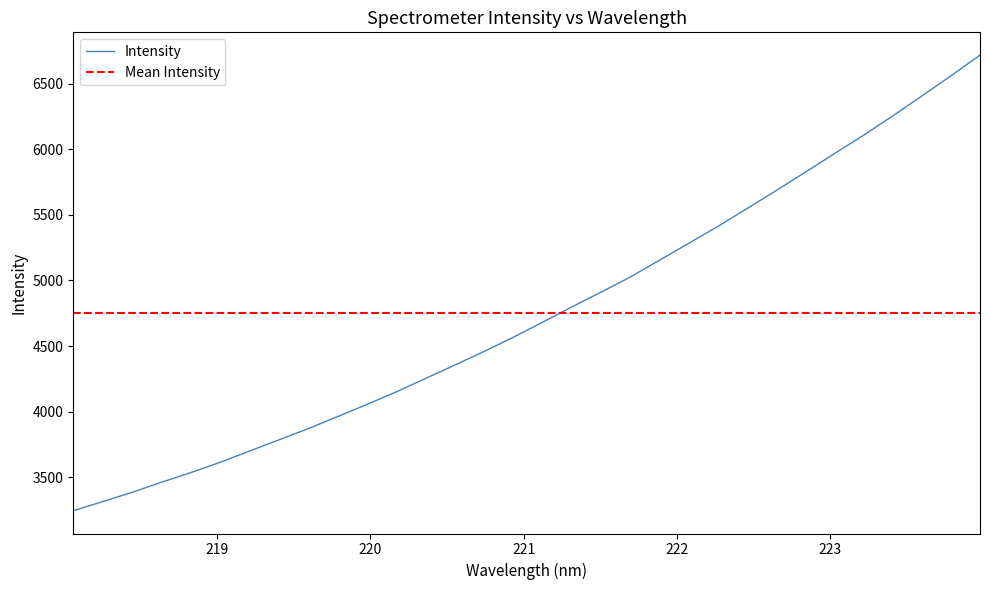

Does the chart display data point markers on the line(s)?

No